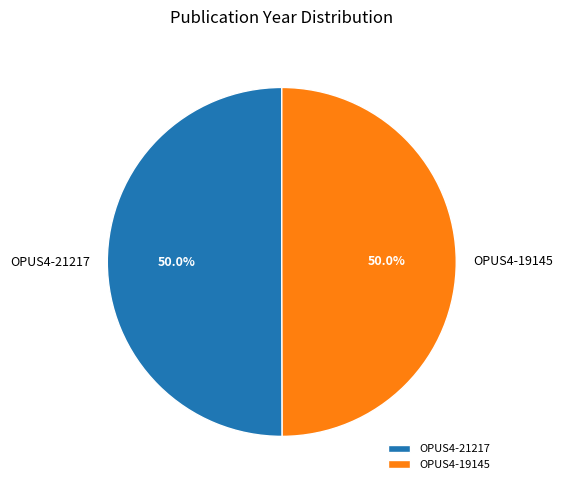

True or false: OPUS4-19145 accounts for 63% of the total.

False